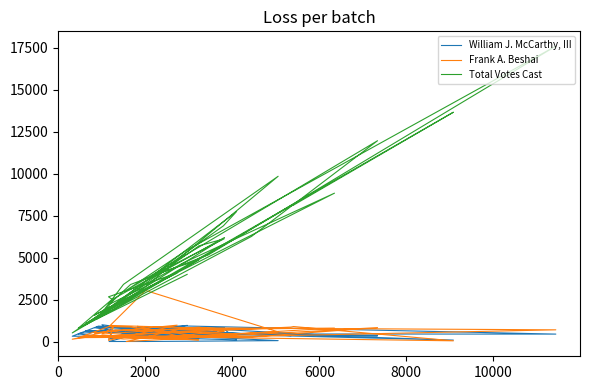

True or false: Total Votes Cast has a value of 1702 at 0.

False